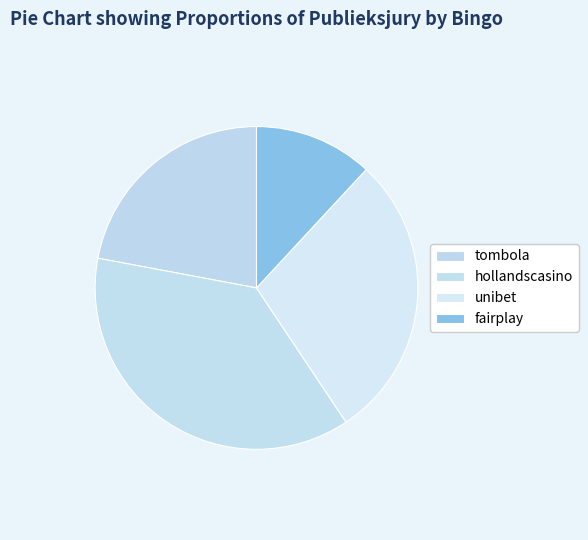

Is the sum of fairplay and tombola greater than half?

No